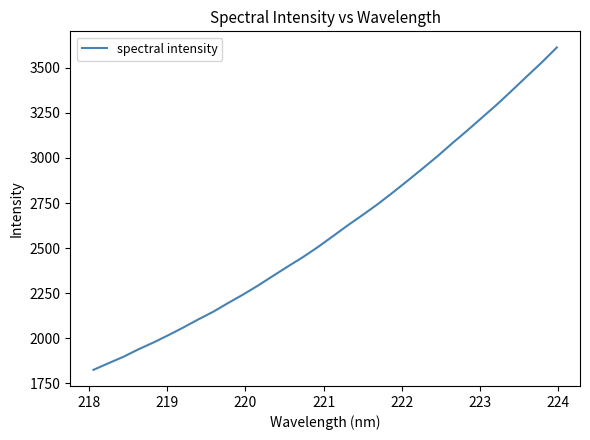

What is the maximum value shown in the chart?

3612.5